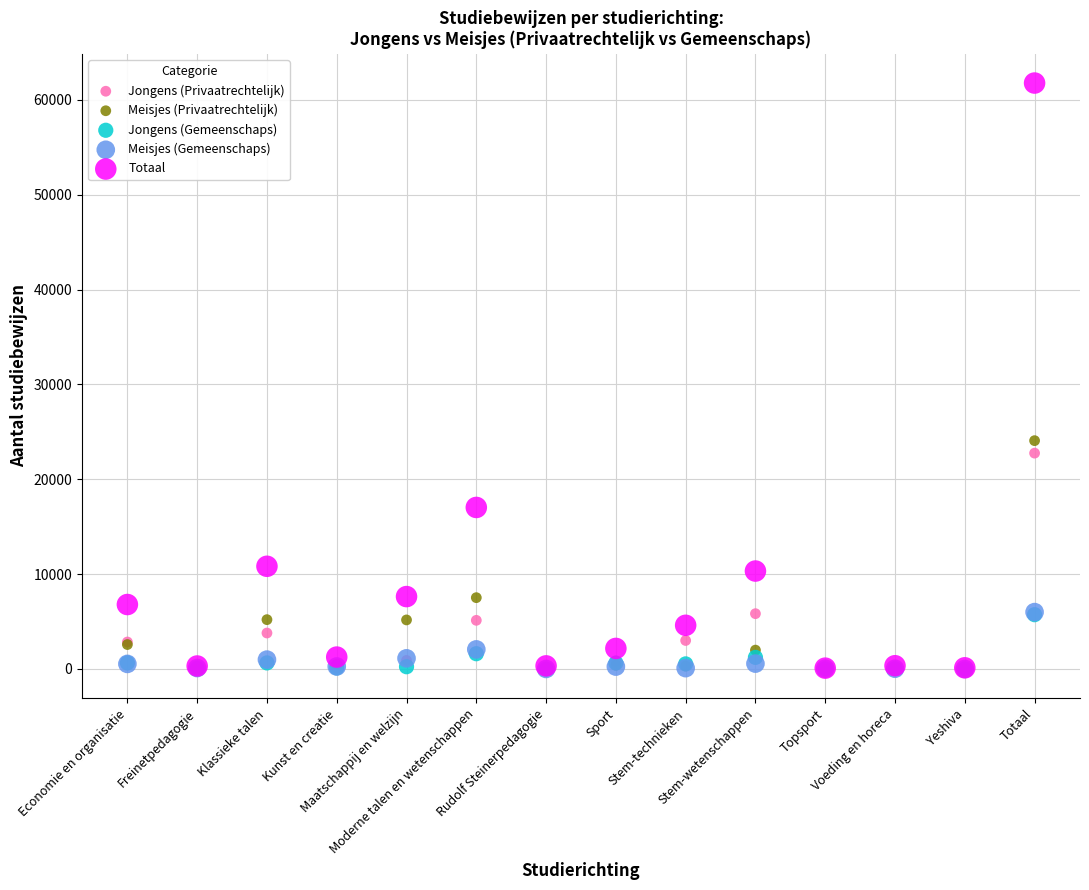

Across all series, what Y value is closest to 30883?

24067